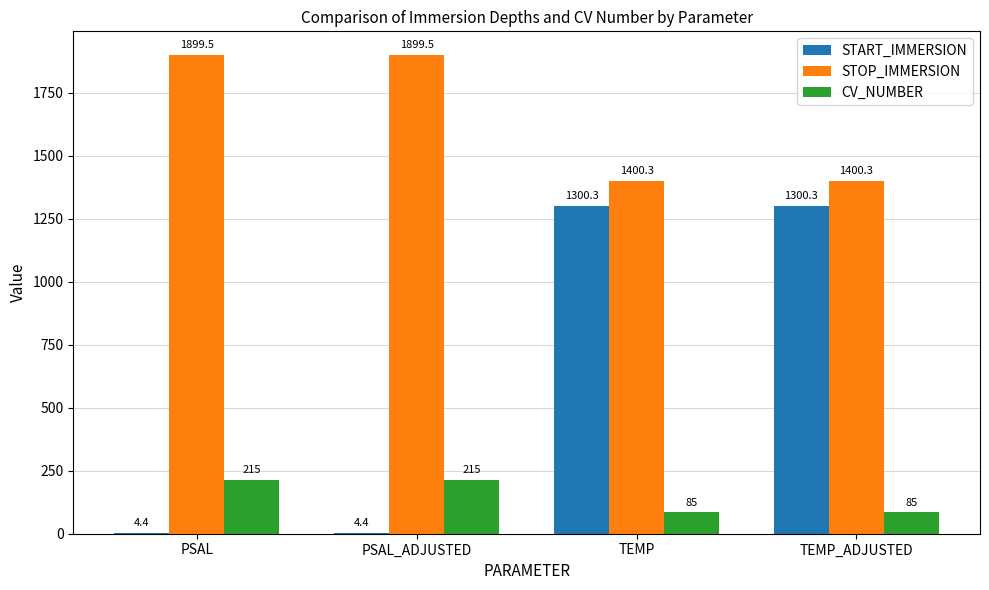

What value does the CV_NUMBER series have at PSAL_ADJUSTED?

215.0